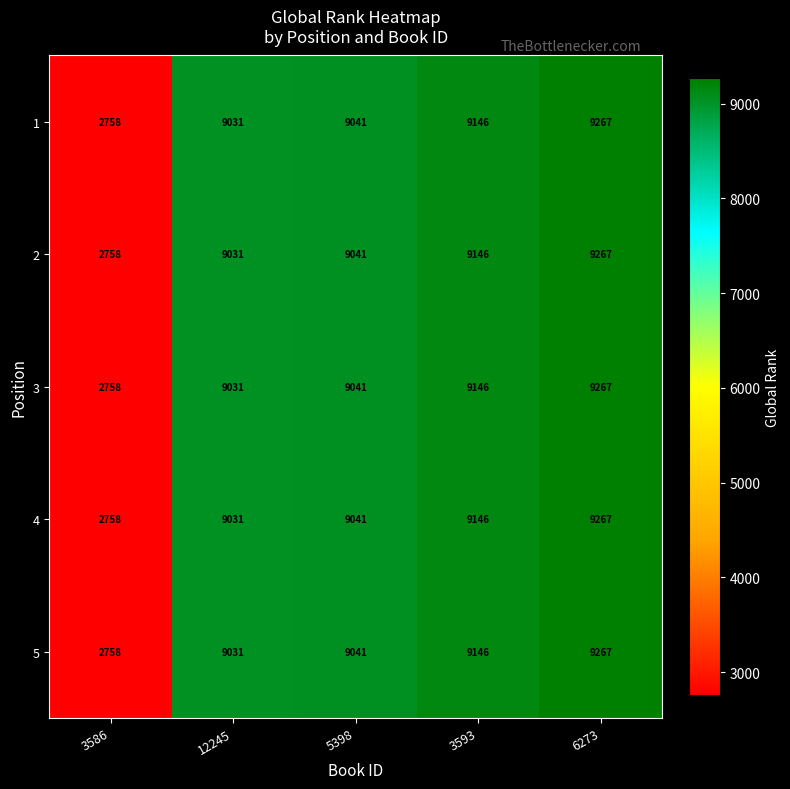

The 4 series shows 9041 at 5398. True or false?

True